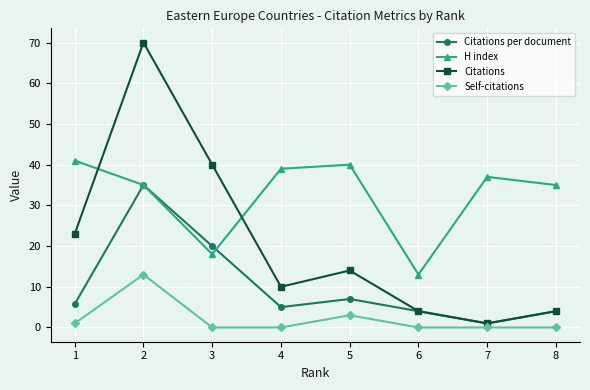

True or false: Citations per document and Self-citations intersect in this chart.

False